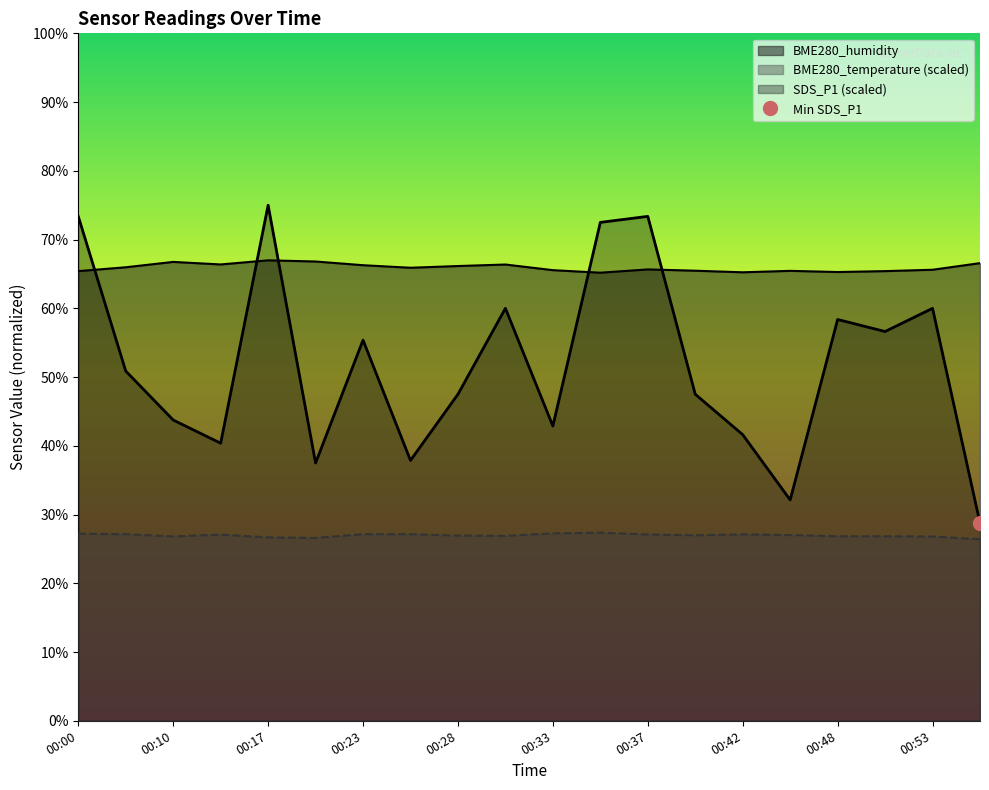

What is the difference between the highest and lowest values at 00:10?

39.9